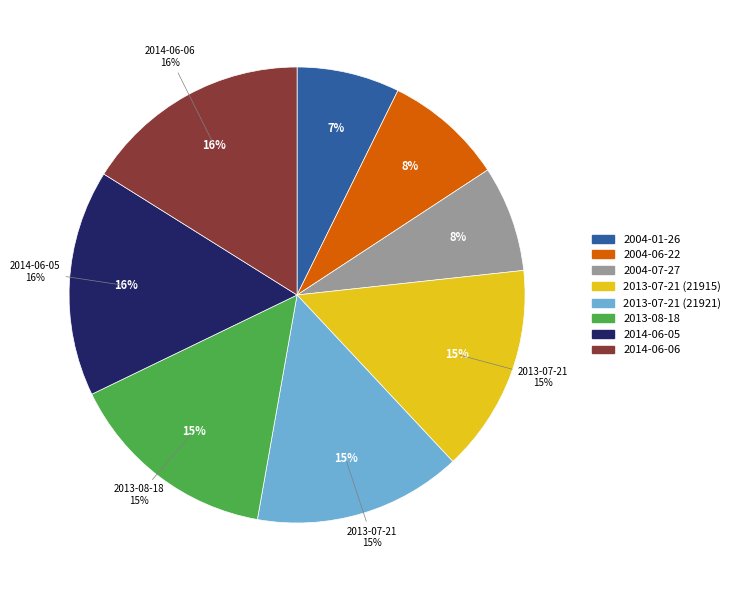

How many segments does this pie chart have?

8